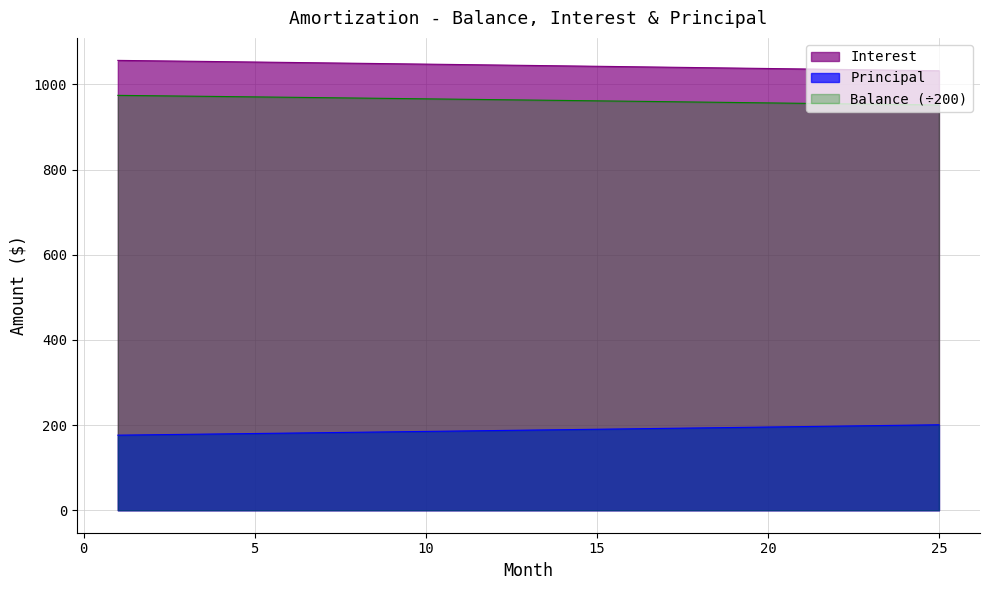

What value does the Principal series have at 7?

182.1